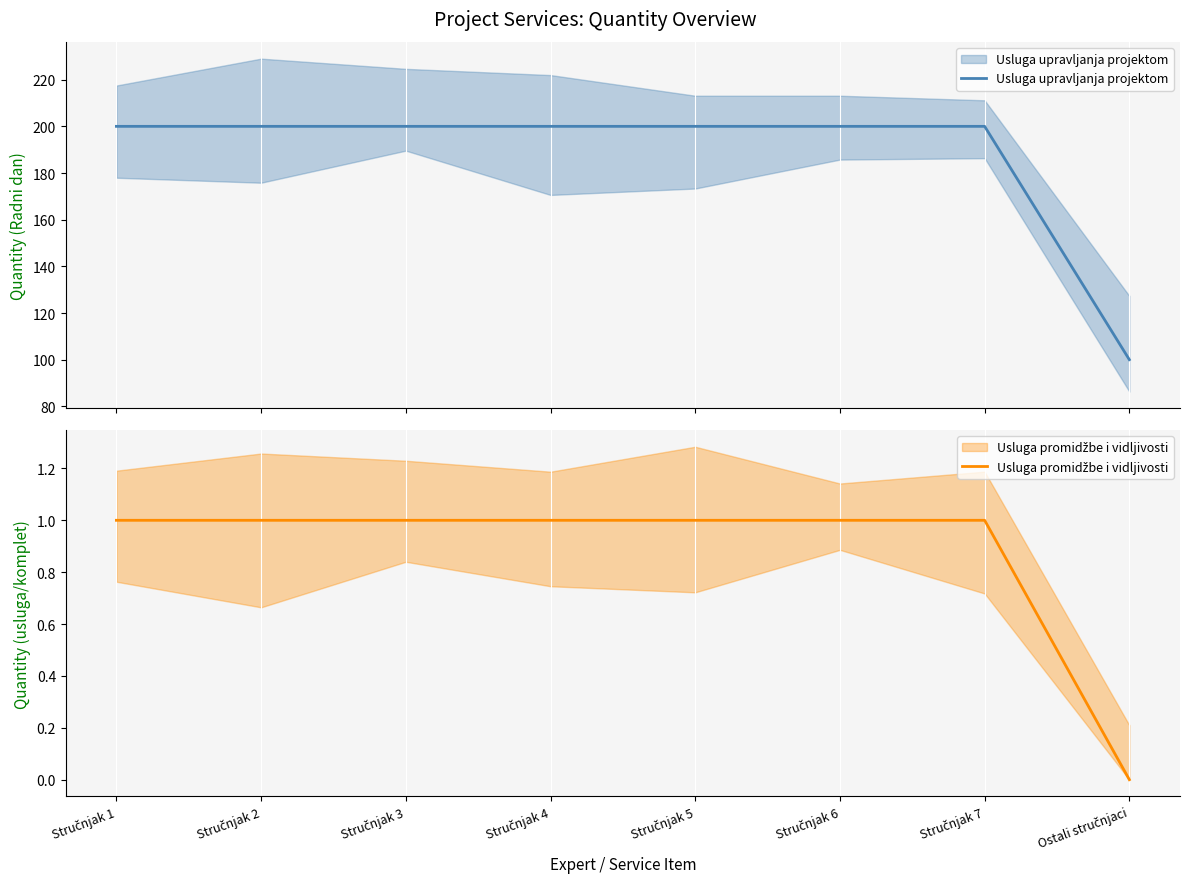

True or false: Usluga promidžbe i vidljivosti and Usluga upravljanja projektom intersect in this chart.

False